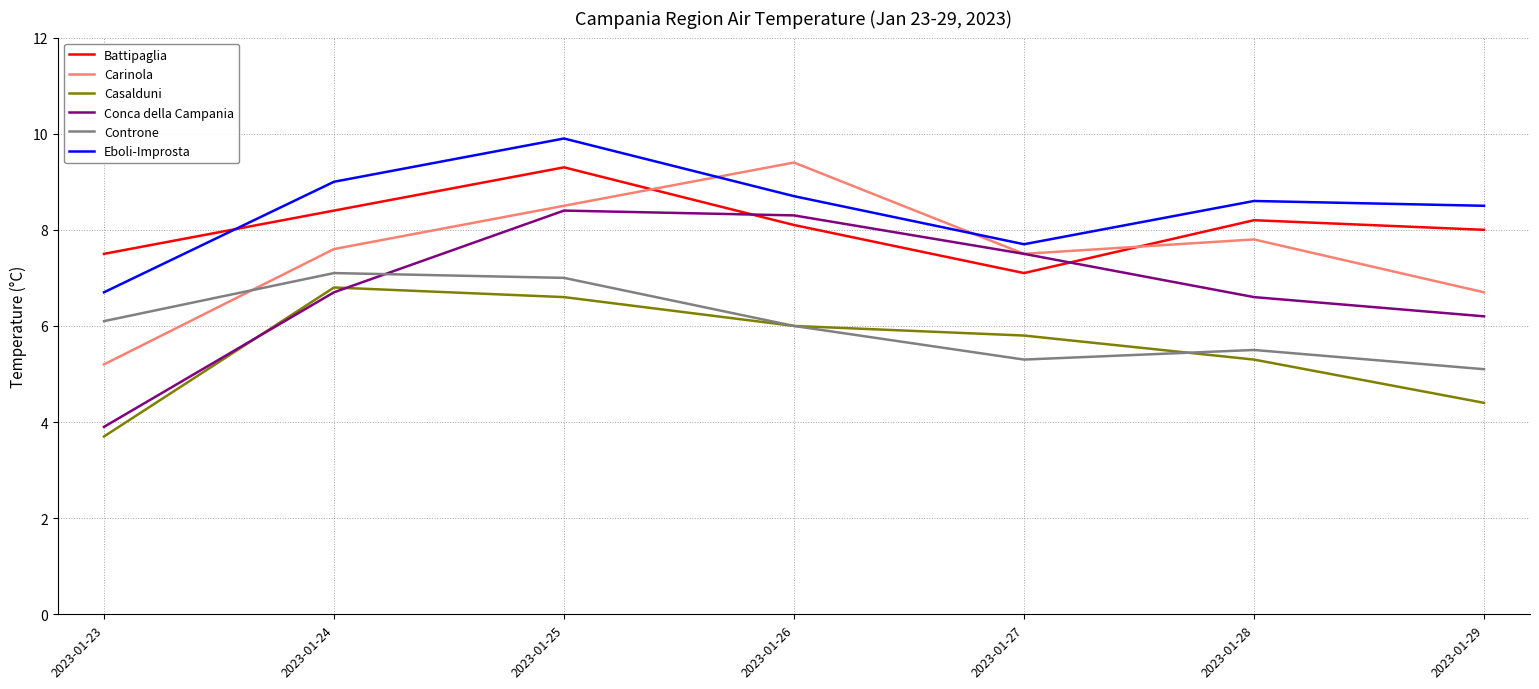

True or false: Carinola and Casalduni cross at least once.

False